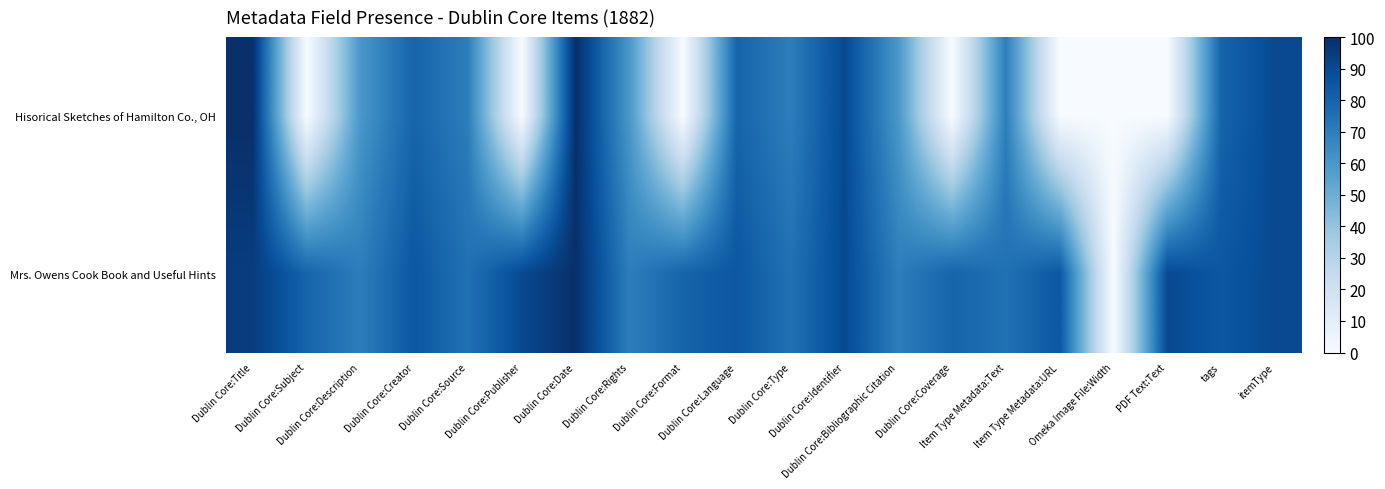

Rank the series at Dublin Core:Description from lowest to highest value.

Hisorical Sketches of Hamilton Co., OH, Mrs. Owens Cook Book and Useful Hints